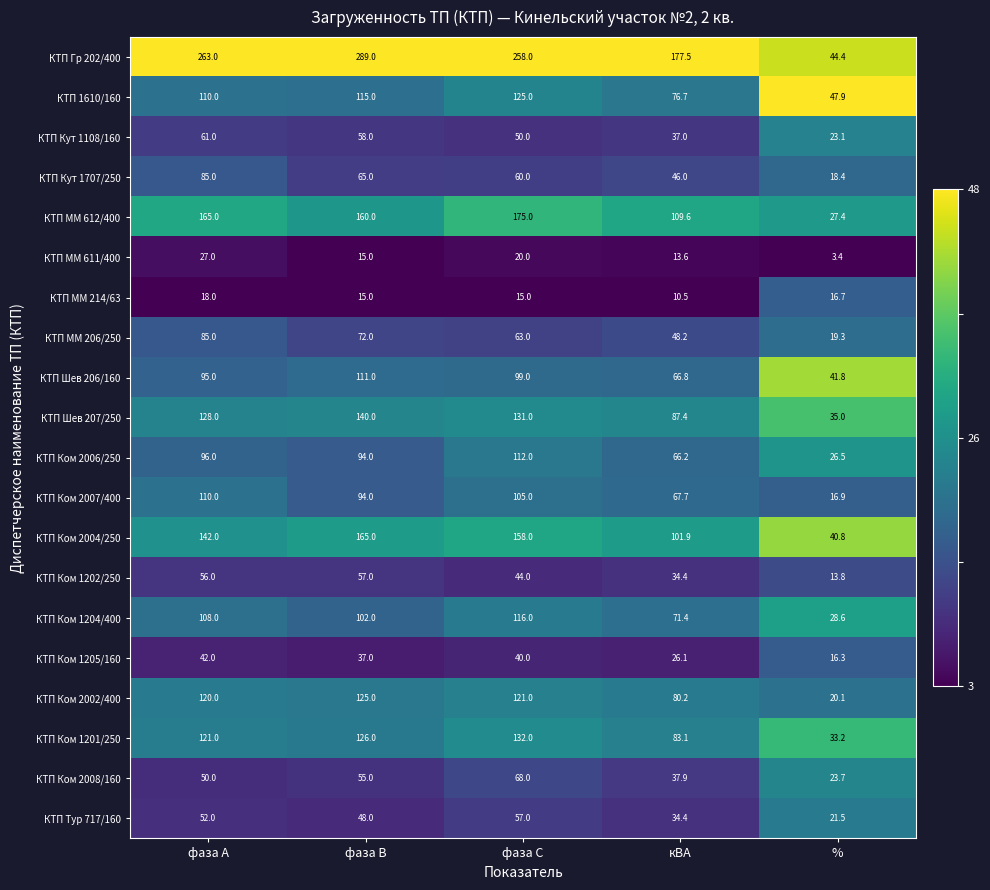

The КТП ММ 611/400 series shows 48.1 at фаза А. True or false?

False